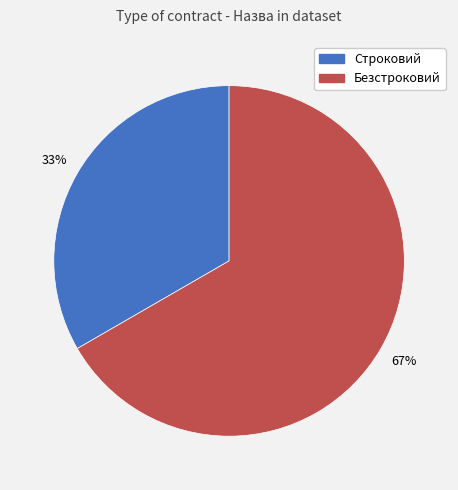

Is Безстроковий the majority of the pie?

Yes